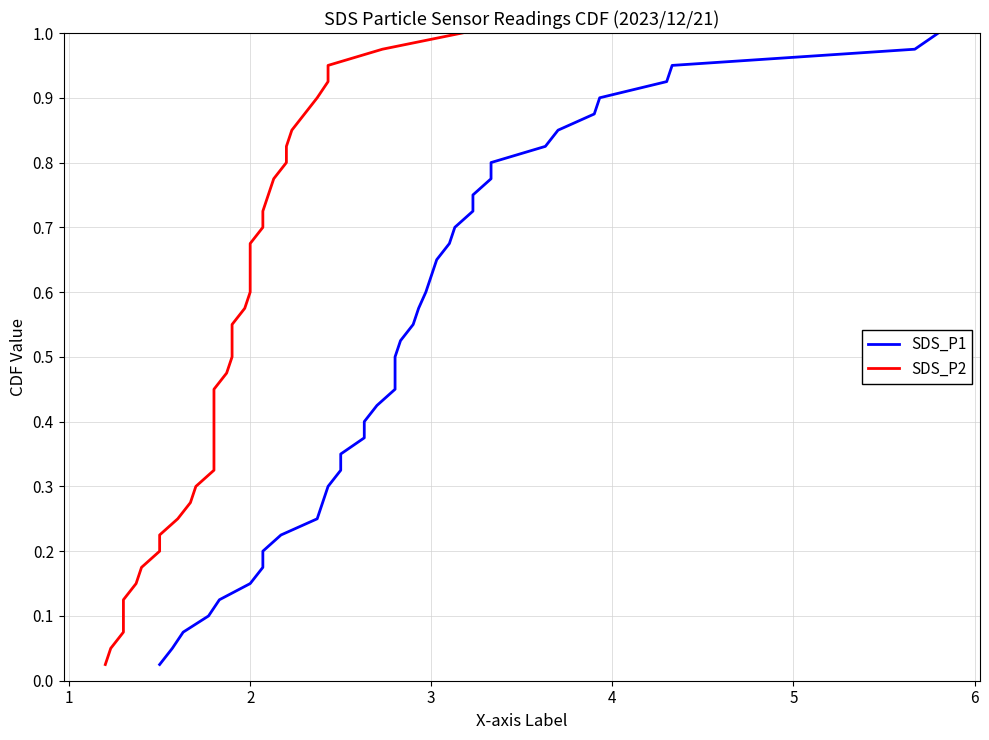

True or false: SDS_P1 and SDS_P2 intersect in this chart.

False